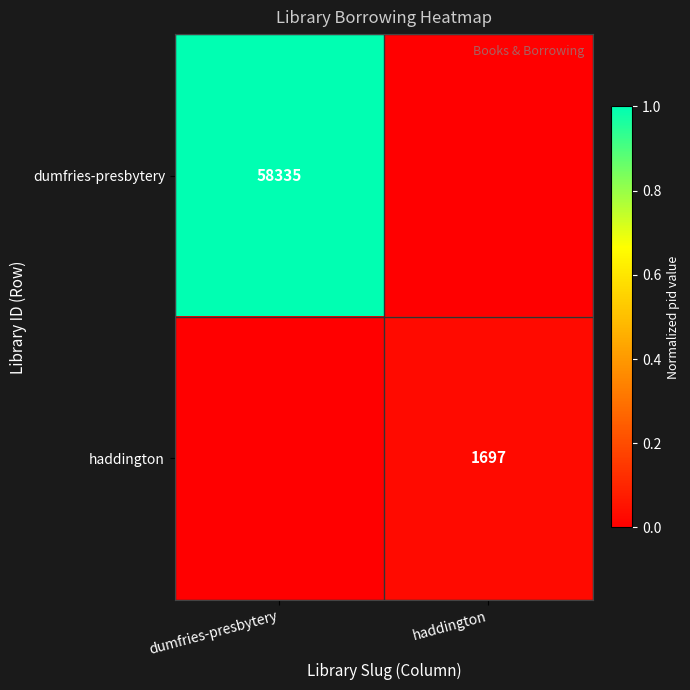

The value of haddington at haddington is 0.0. True or false?

False